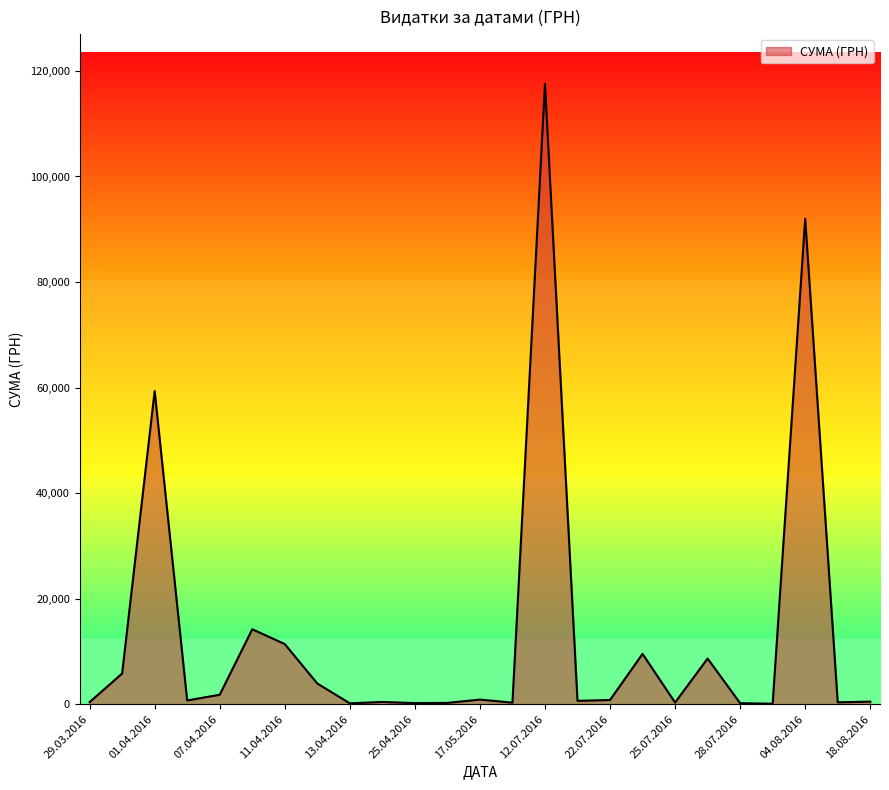

What is the difference between the maximum and minimum values?

117471.0